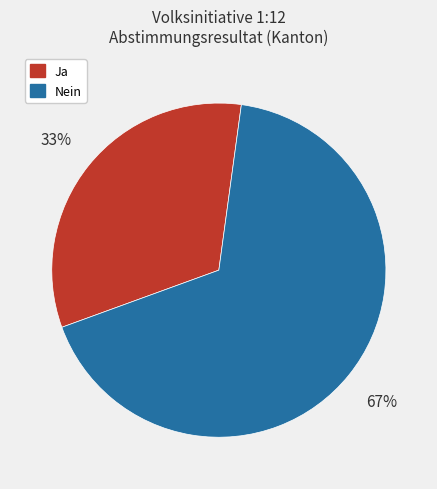

Which category has the smallest portion of the pie?

Ja